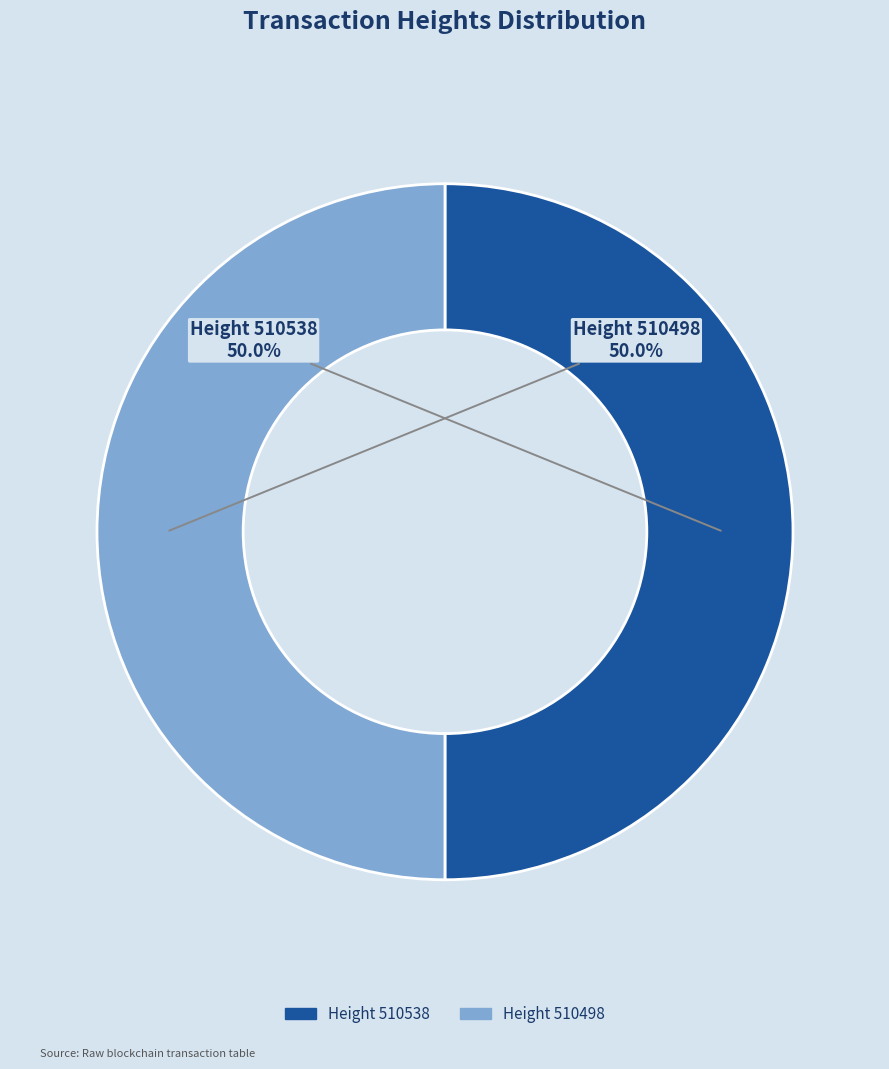

Rank the categories by value from highest to lowest.

510538, 510498